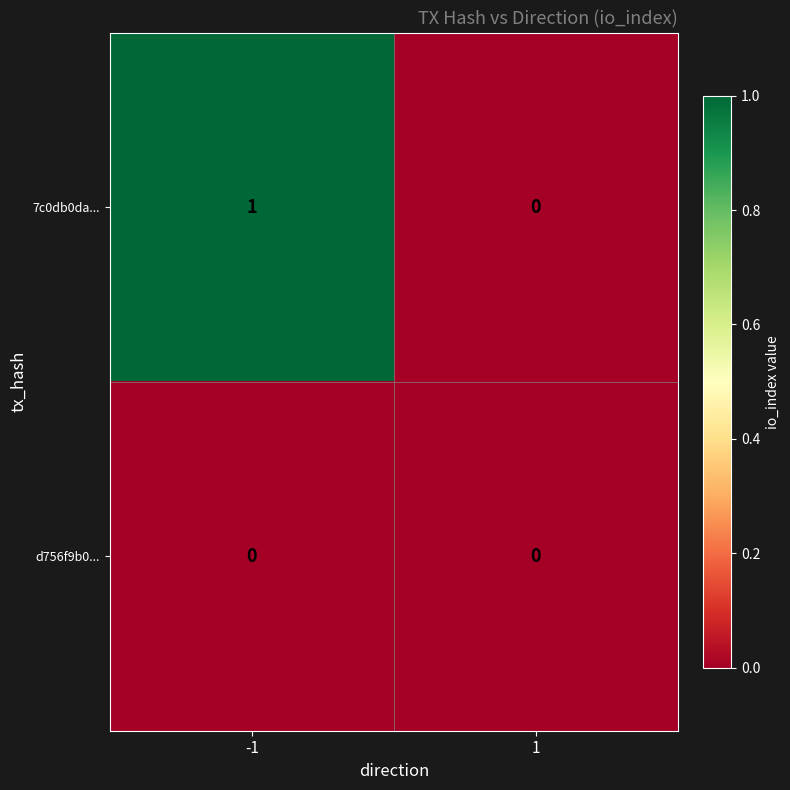

Rank the series by their average value, from highest to lowest.

7c0db0da..., d756f9b0...